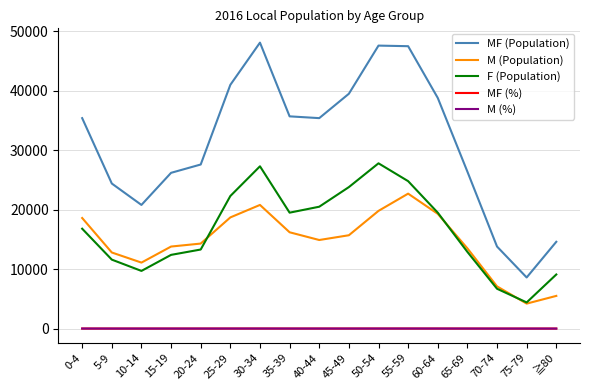

What is the lowest value of the M (Population) series?

4200.0